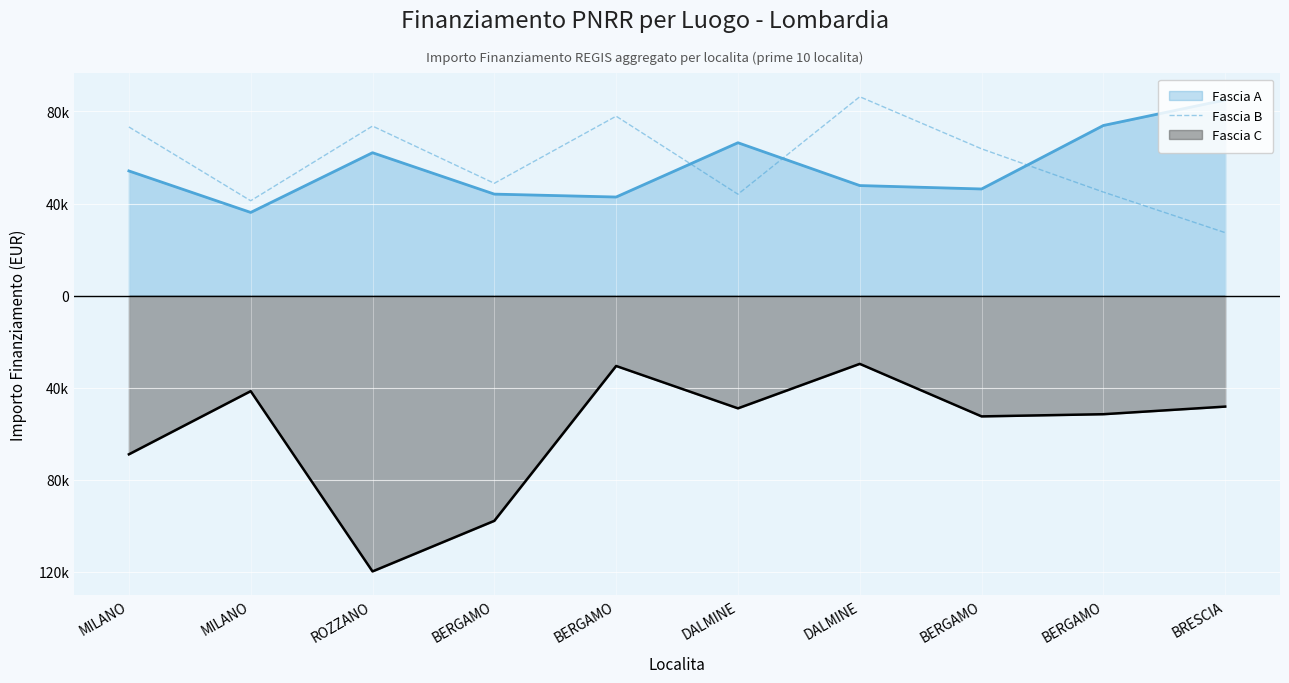

Does the chart display data point markers on the line(s)?

No